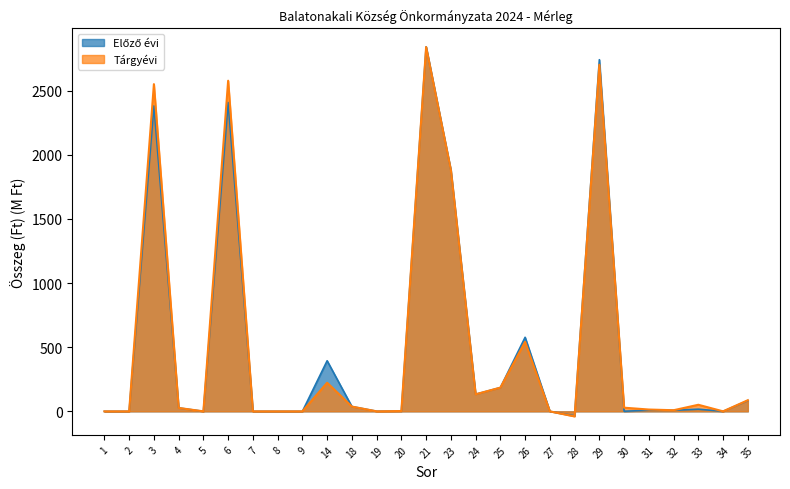

How many interior local valleys does the Tárgyévi series have?

6